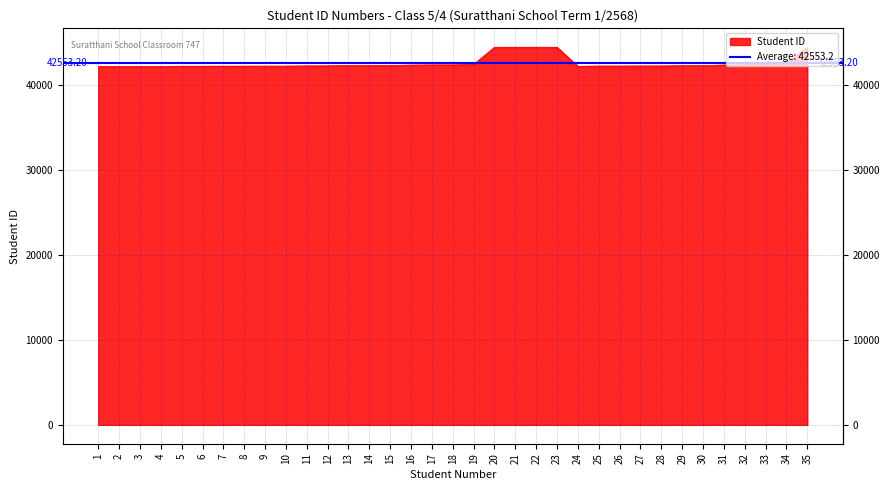

List the labels in order of value, smallest first.

1, 2, 3, 4, 24, 5, 6, 7, 8, 9, 10, 25, 26, 27, 28, 11, 12, 29, 30, 13, 14, 15, 16, 31, 17, 18, 32, 19, 33, 34, 20, 21, 22, 23, 35